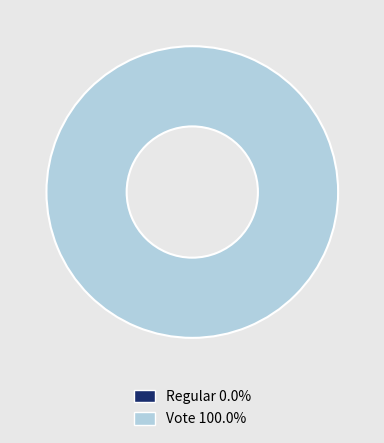

To the nearest percent, what is the difference between the Regular and Vote slice percentages?

100%